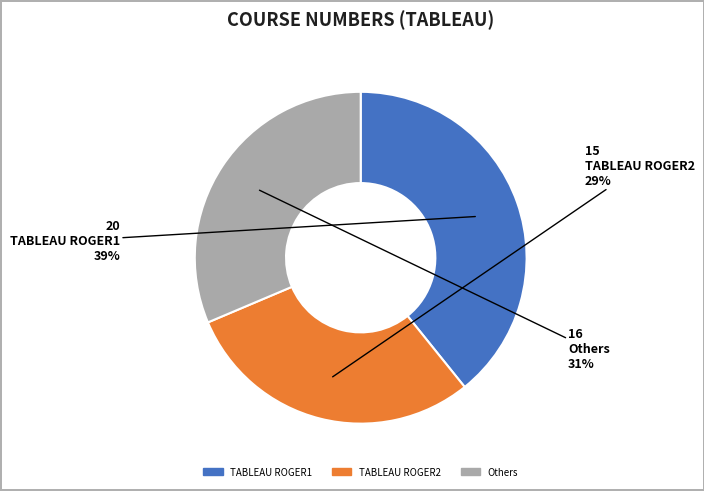

Do TABLEAU ROGER1 and Others together represent more than half of the pie?

Yes